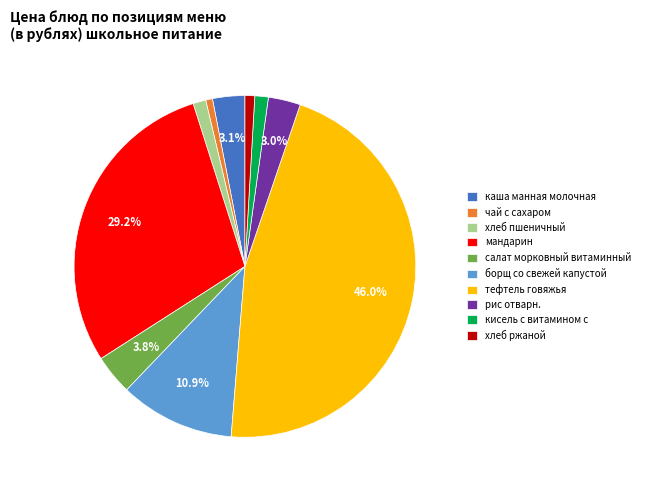

To the nearest percent, what portion does салат морковный витаминный represent?

4%